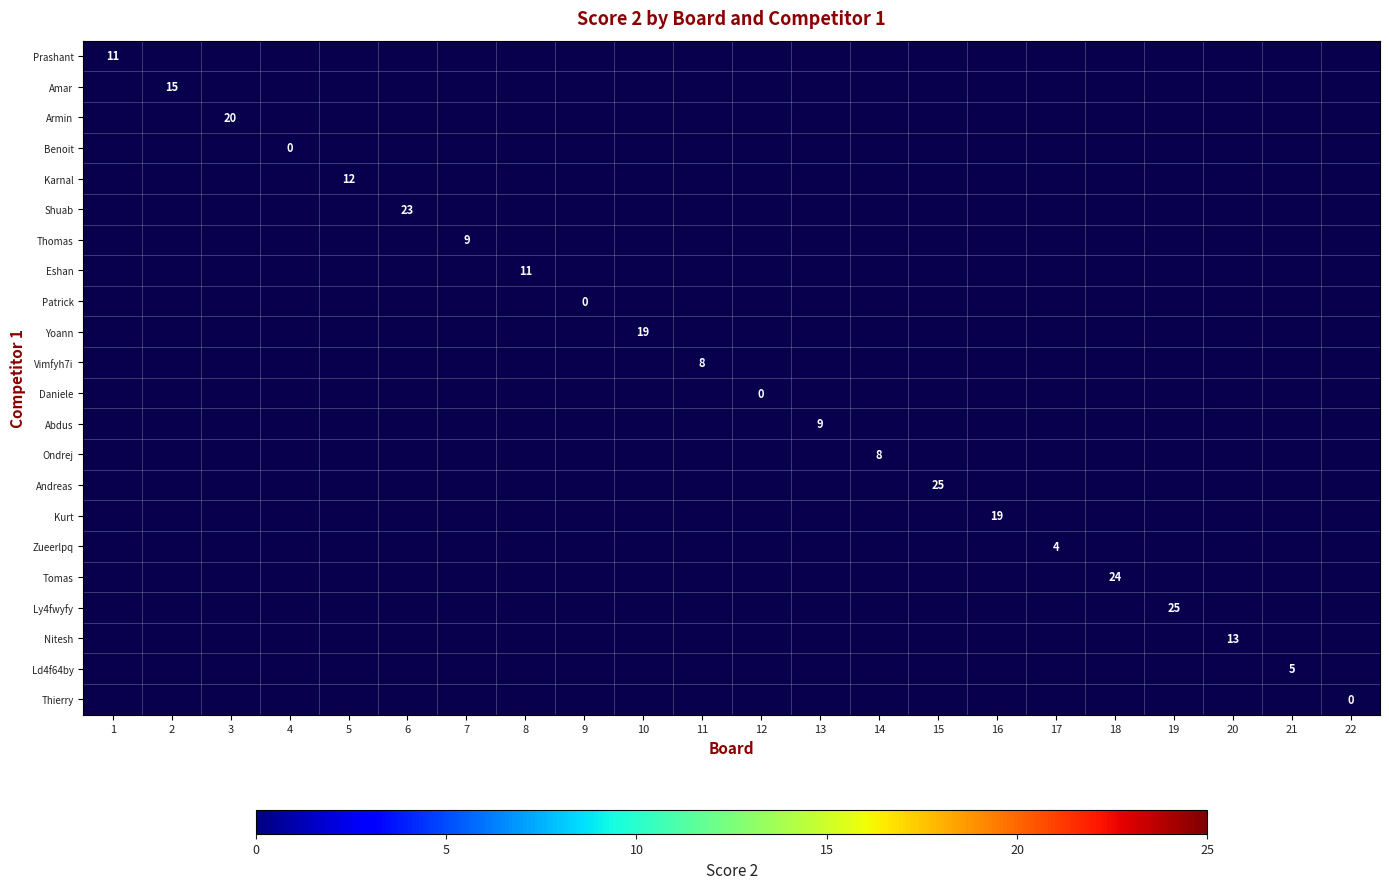

Between 7 and 2, which is larger?

2